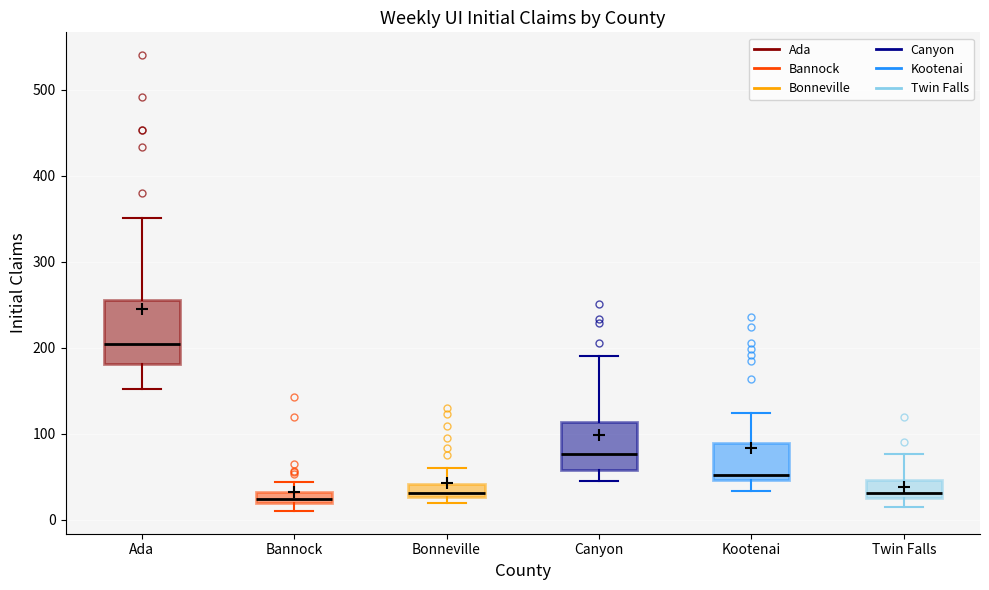

Which box is the tallest, from its lower edge to its upper edge?

Ada